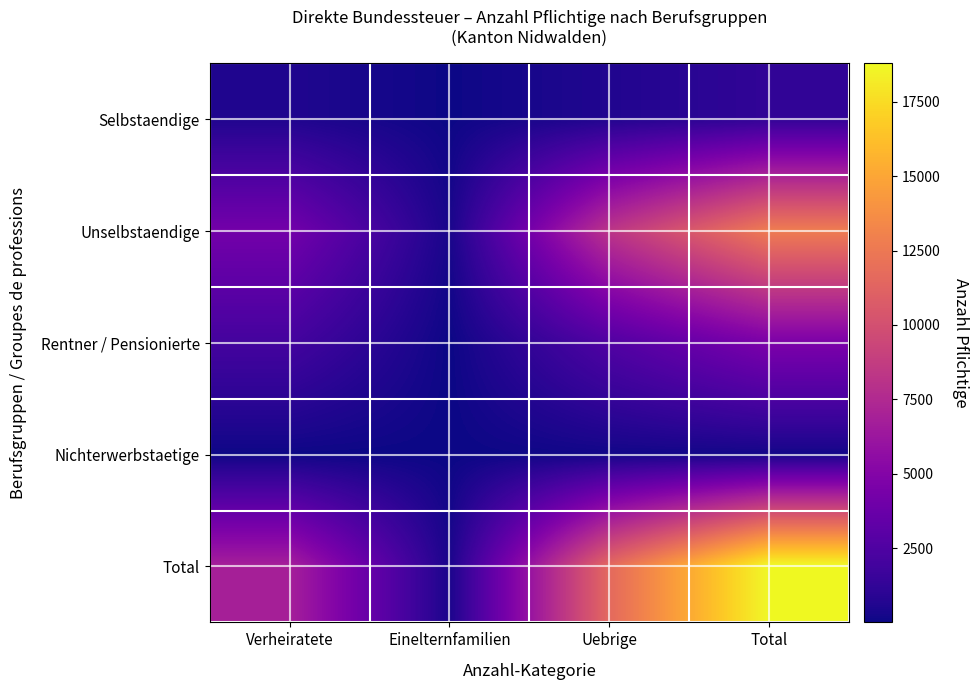

Reading left to right, extract all data points from this chart.

Selbstaendige: Verheiratete=580	Einelternfamilien=31	Uebrige=618	Total=1229
Unselbstaendige: Verheiratete=4188	Einelternfamilien=333	Uebrige=8224	Total=12745
Rentner / Pensionierte: Verheiratete=2029	Einelternfamilien=7	Uebrige=2583	Total=4619
Nichterwerbstaetige: Verheiratete=43	Einelternfamilien=4	Uebrige=146	Total=193
Total: Verheiratete=6840	Einelternfamilien=375	Uebrige=11571	Total=18786